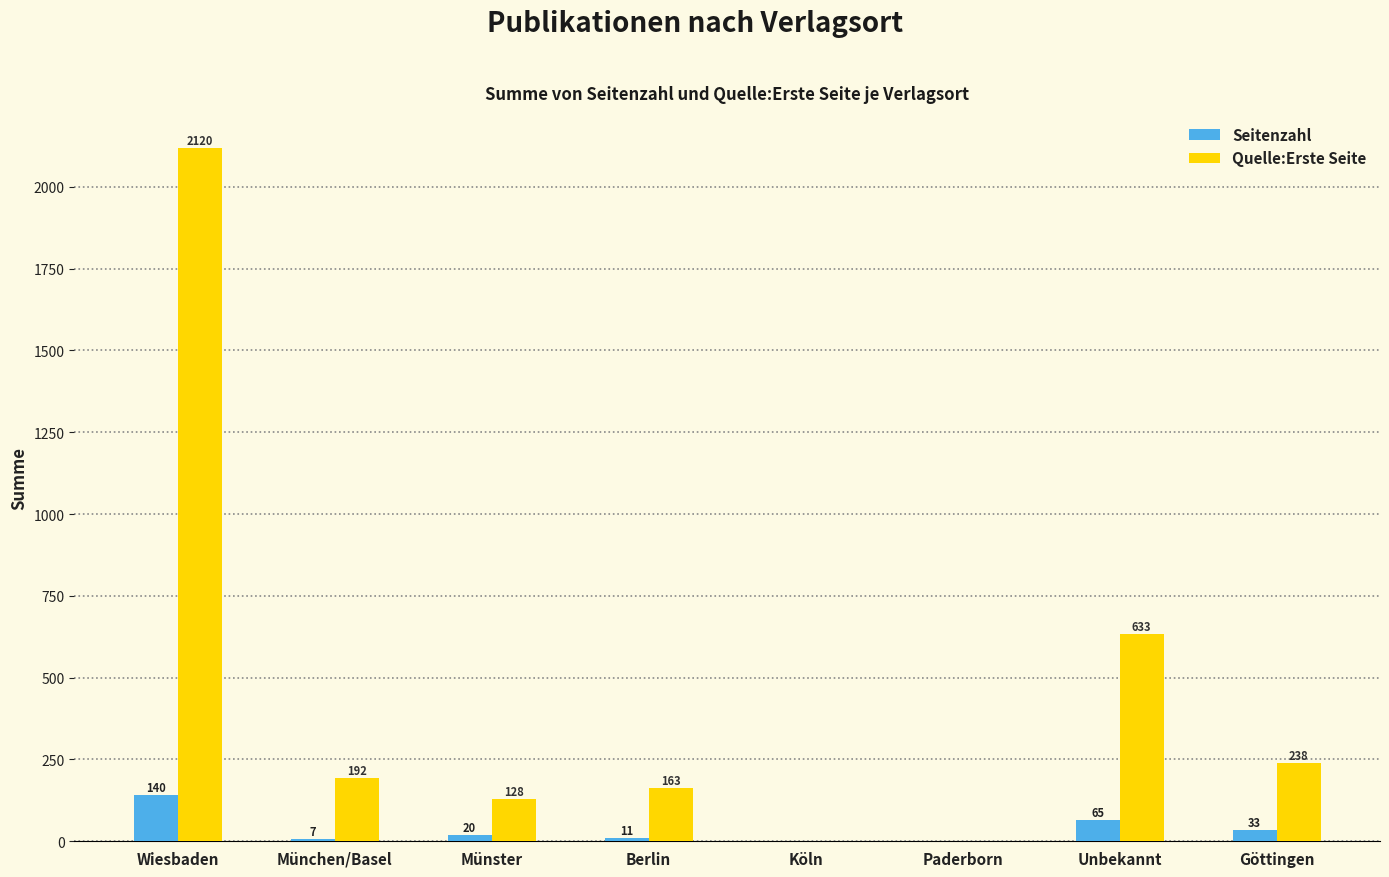

Where does the Seitenzahl series first go above 20?

Wiesbaden